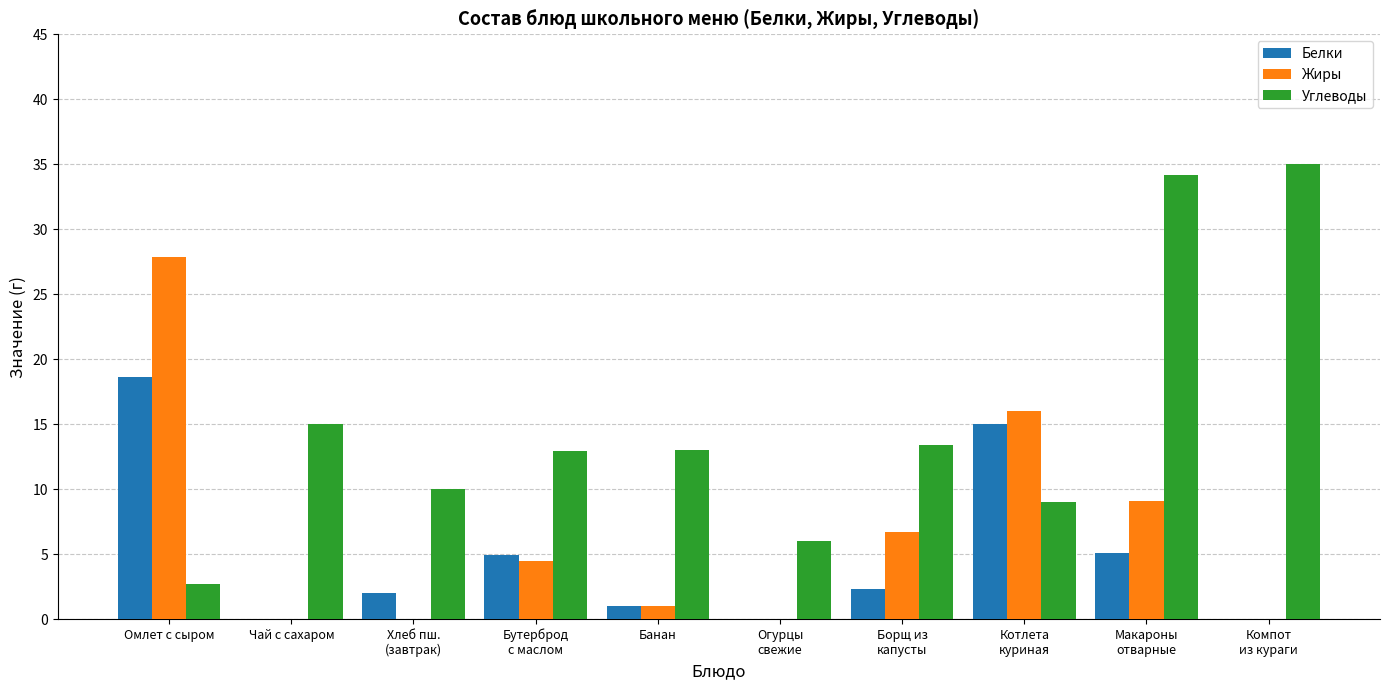

What is the greatest value displayed?

35.0